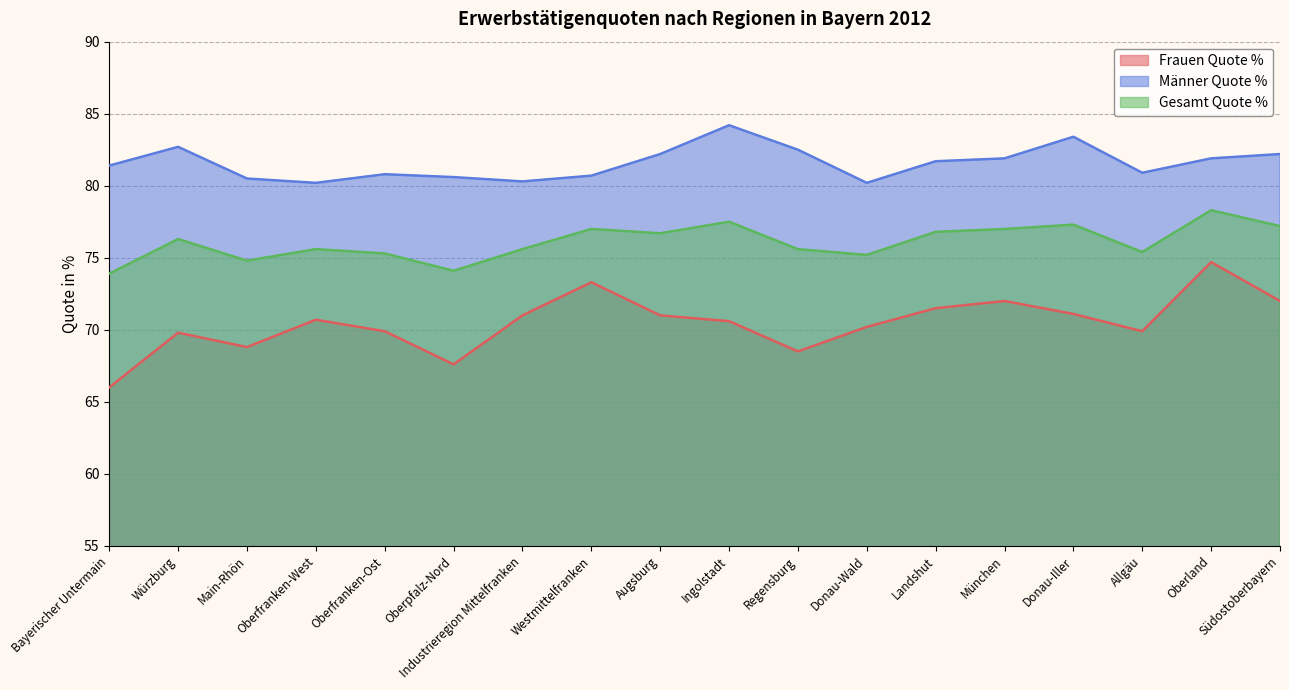

Which series has the largest total across all categories?

Männer Quote %